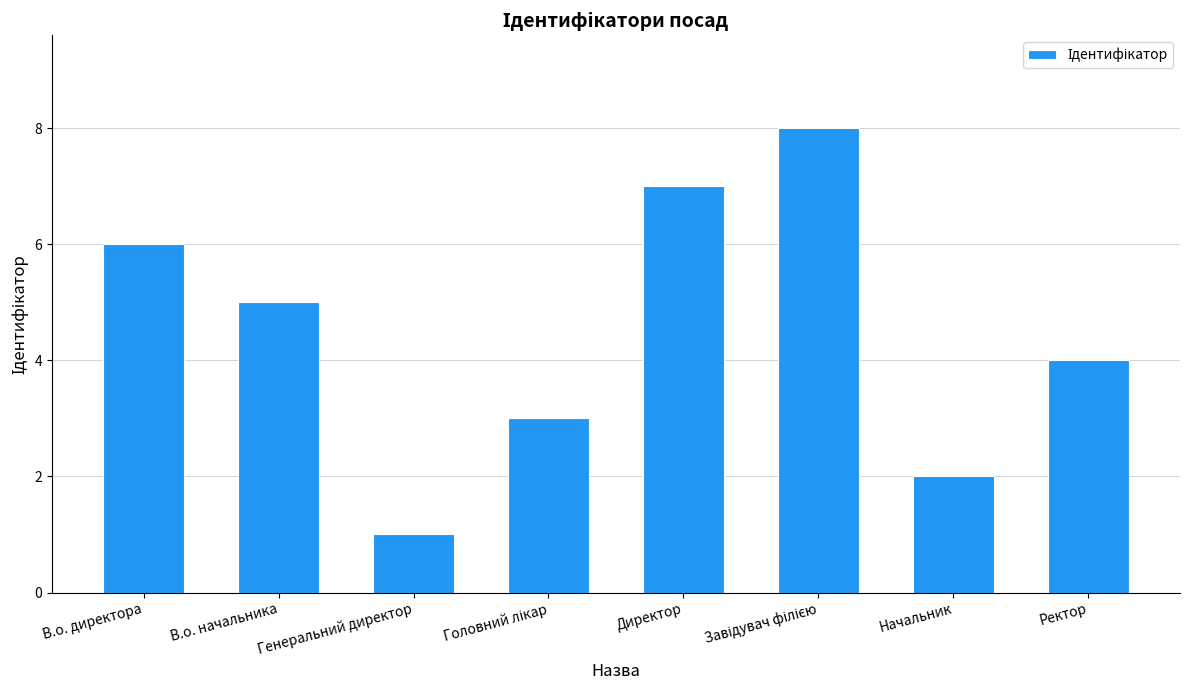

How many values are below 5?

4